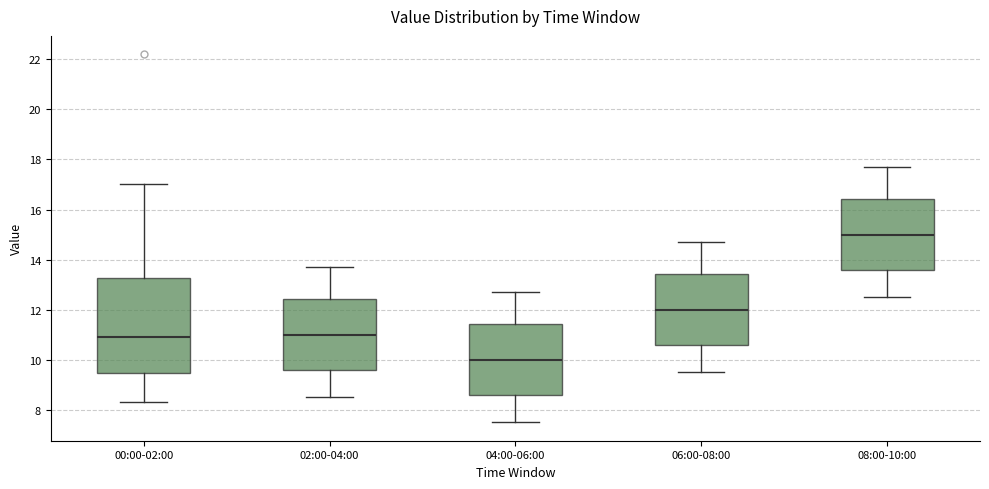

Reading left to right, read every box against the y-axis: the position of its median line, the range the box covers, and the ends of its whiskers. The values are not printed on the chart, so give them approximately, as read against the axis.

00:00-02:00: median 11.0, box 9.4 to 13.2, whiskers 8.4 to 17.0
02:00-04:00: median 11.0, box 9.6 to 12.4, whiskers 8.6 to 13.8
04:00-06:00: median 10.0, box 8.6 to 11.4, whiskers 7.6 to 12.8
06:00-08:00: median 12.0, box 10.6 to 13.4, whiskers 9.6 to 14.8
08:00-10:00: median 15.0, box 13.6 to 16.4, whiskers 12.6 to 17.8